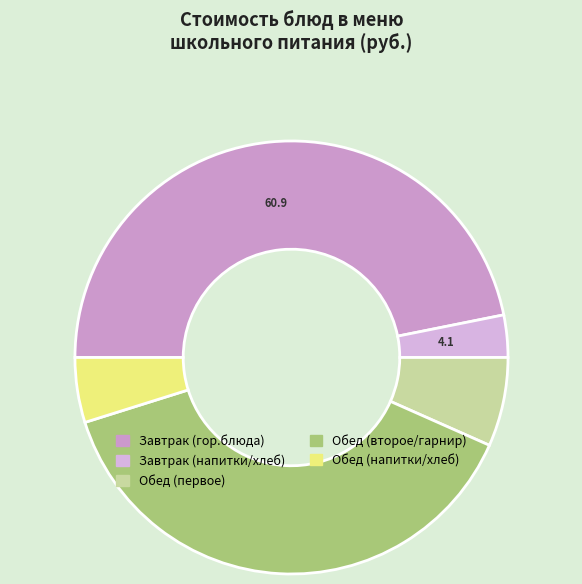

How many segments does this pie chart have?

5